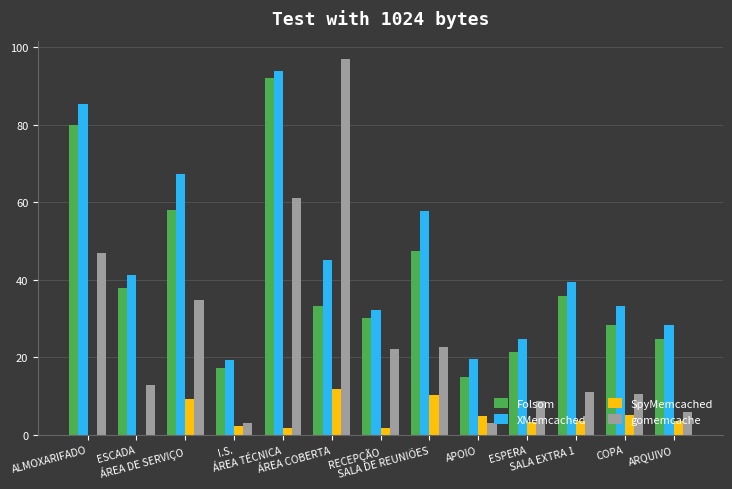

Is the value of SpyMemcached at SALA DE REUNIÕES greater than the value of XMemcached at ARQUIVO?

No